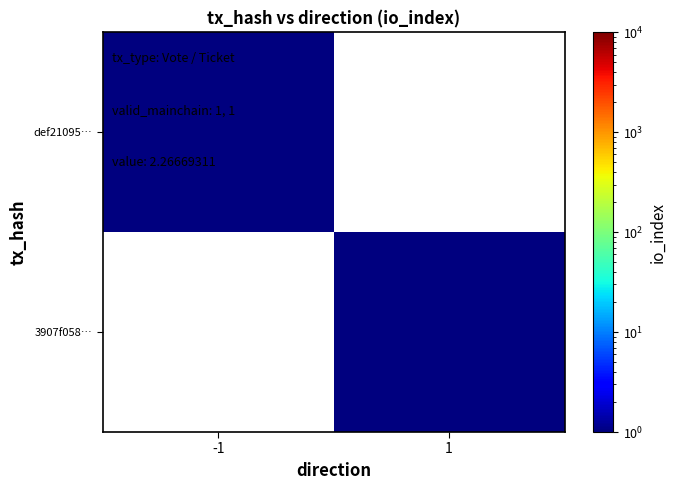

What is the maximum value shown in the chart?

1.0